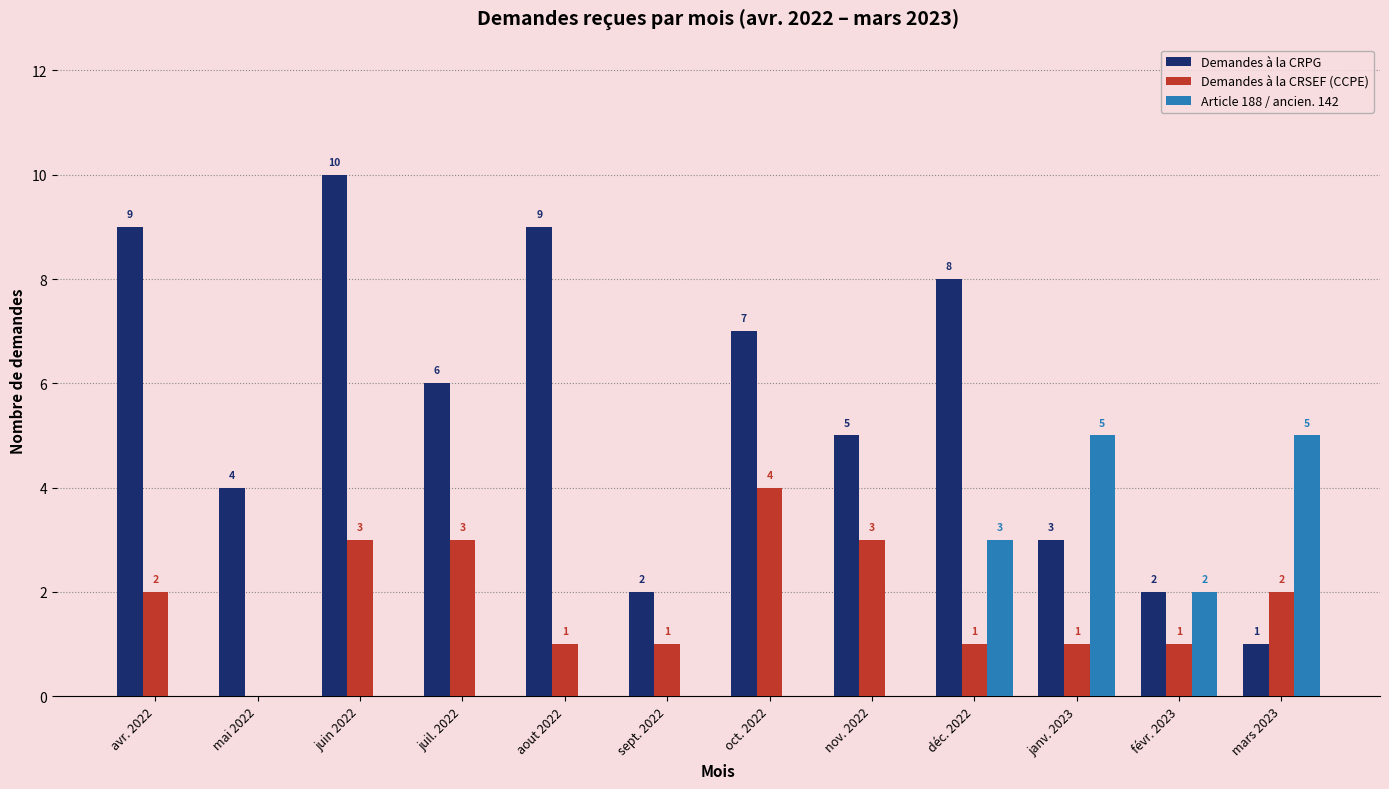

Which category has the highest value in the Demandes à la CRSEF (CCPE) series?

oct. 2022